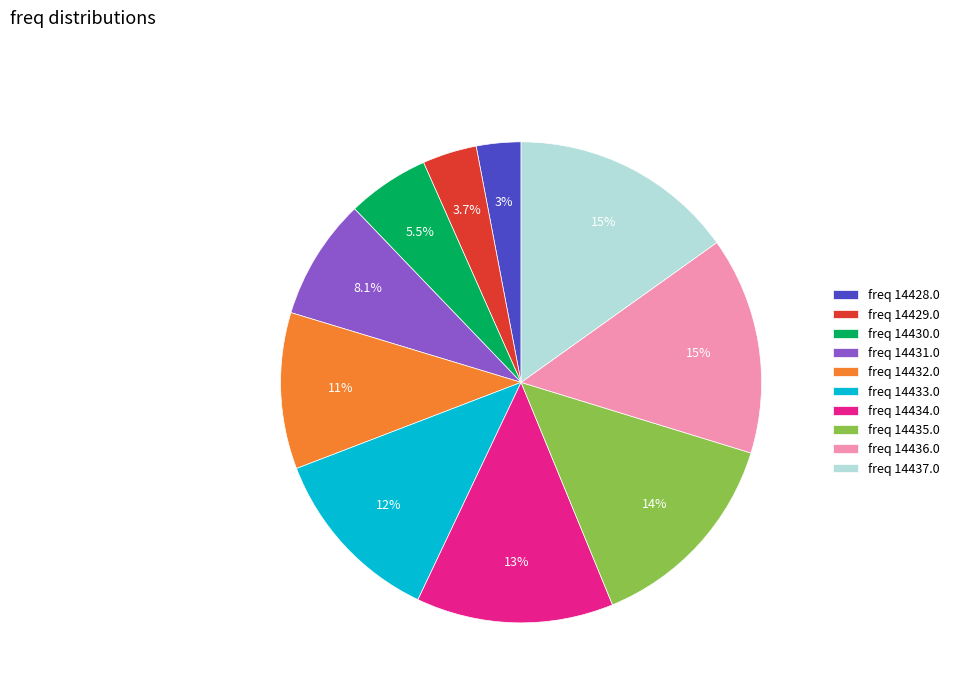

What percentage is NOT represented by freq 14429.0?

96.3%